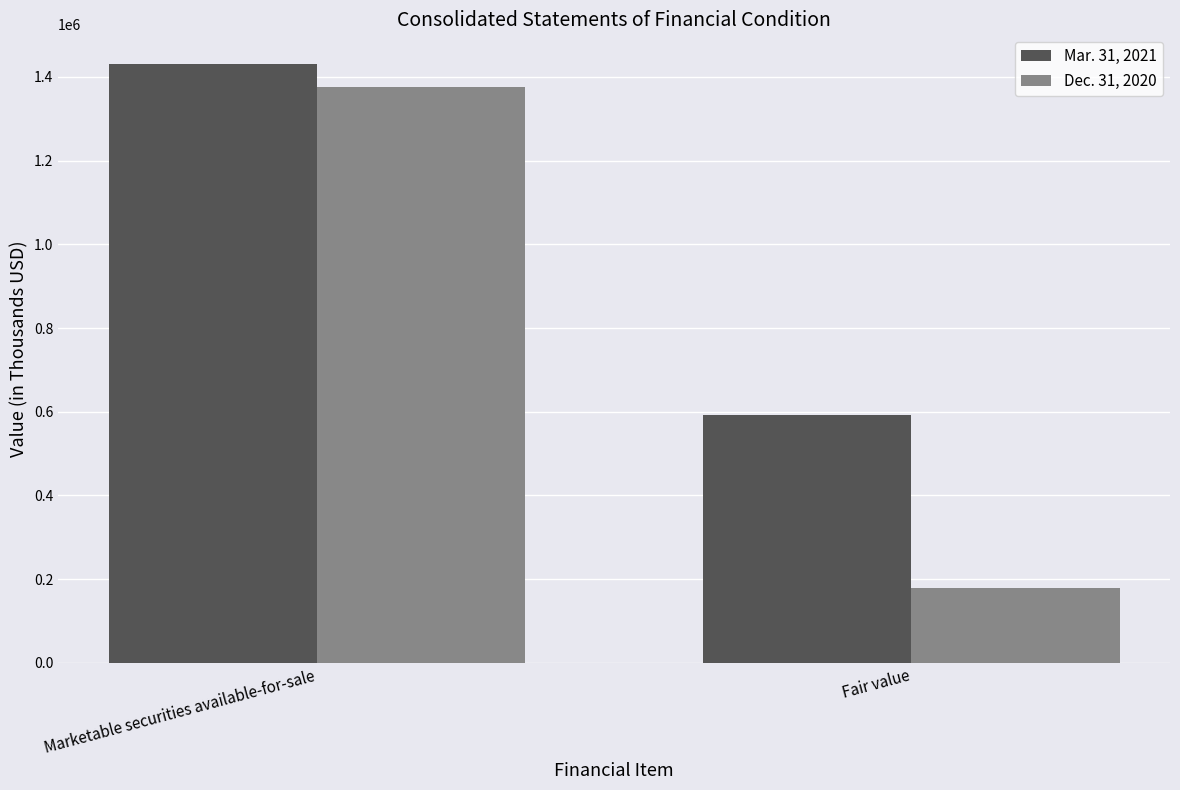

Which series has the largest total across all categories?

Mar. 31, 2021